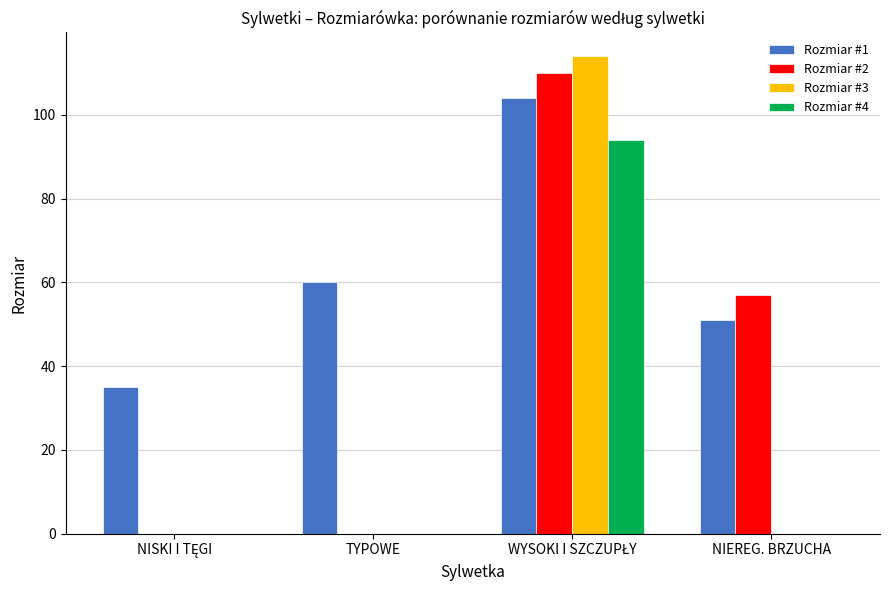

The value of Rozmiar #4 at NIEREG. BRZUCHA is -38. True or false?

False